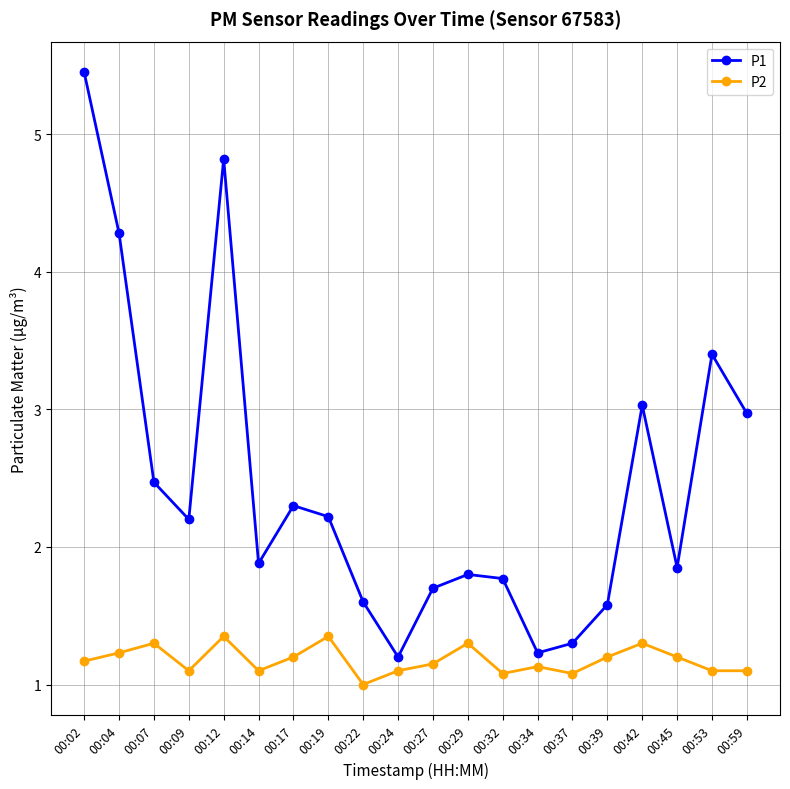

How many P2 values are between 1 and 2?

20